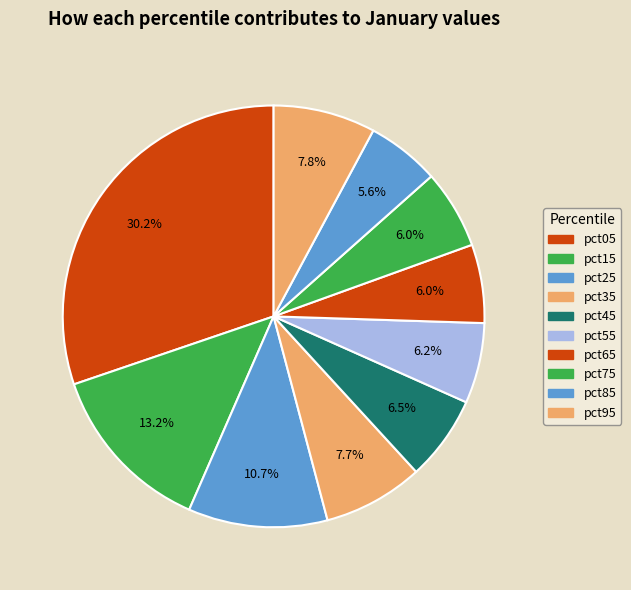

How many segments does this pie chart have?

10